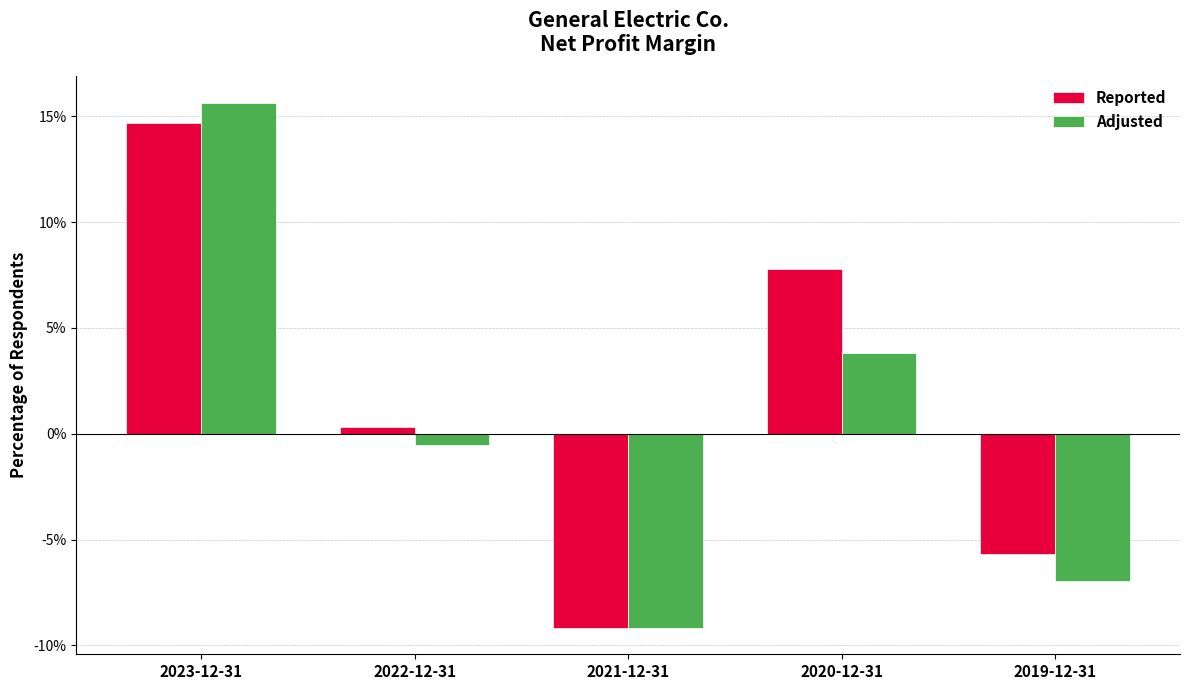

At which label is Reported closest to 0?

2022-12-31